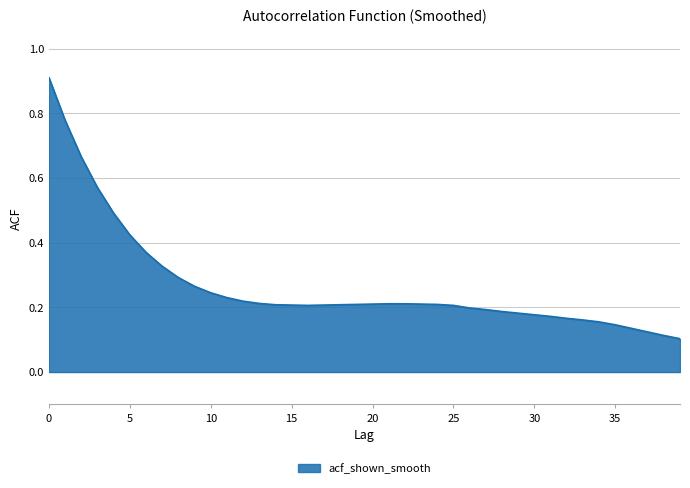

What is the greatest value displayed?

0.9